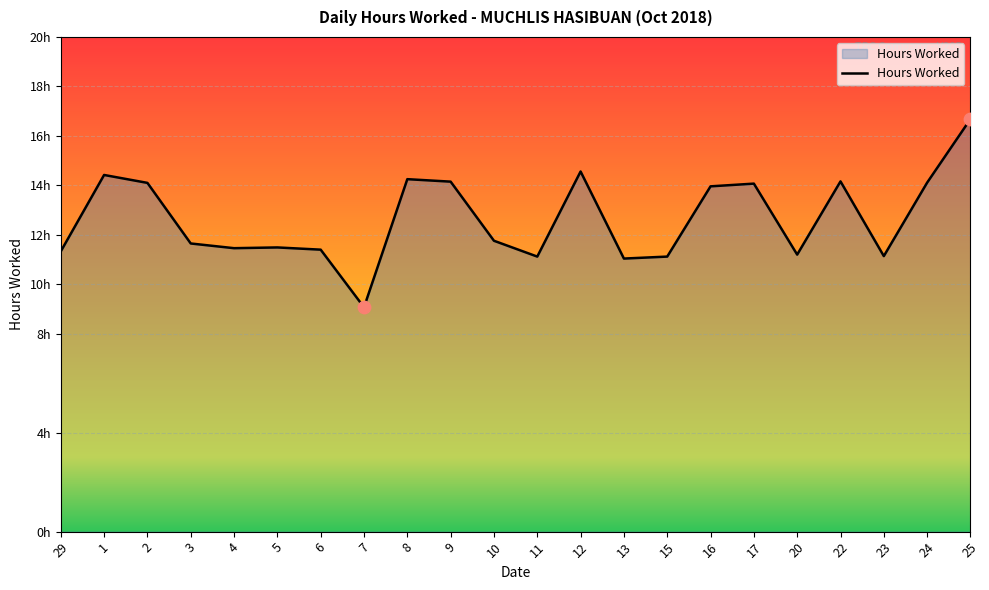

Which has a higher value, 24 or 10?

24